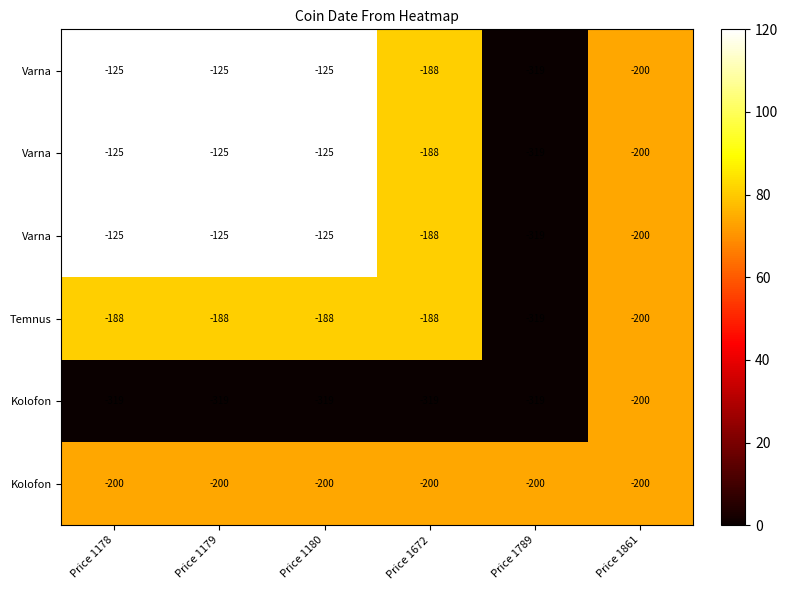

Which label corresponds to the largest value in the chart?

Price 1178